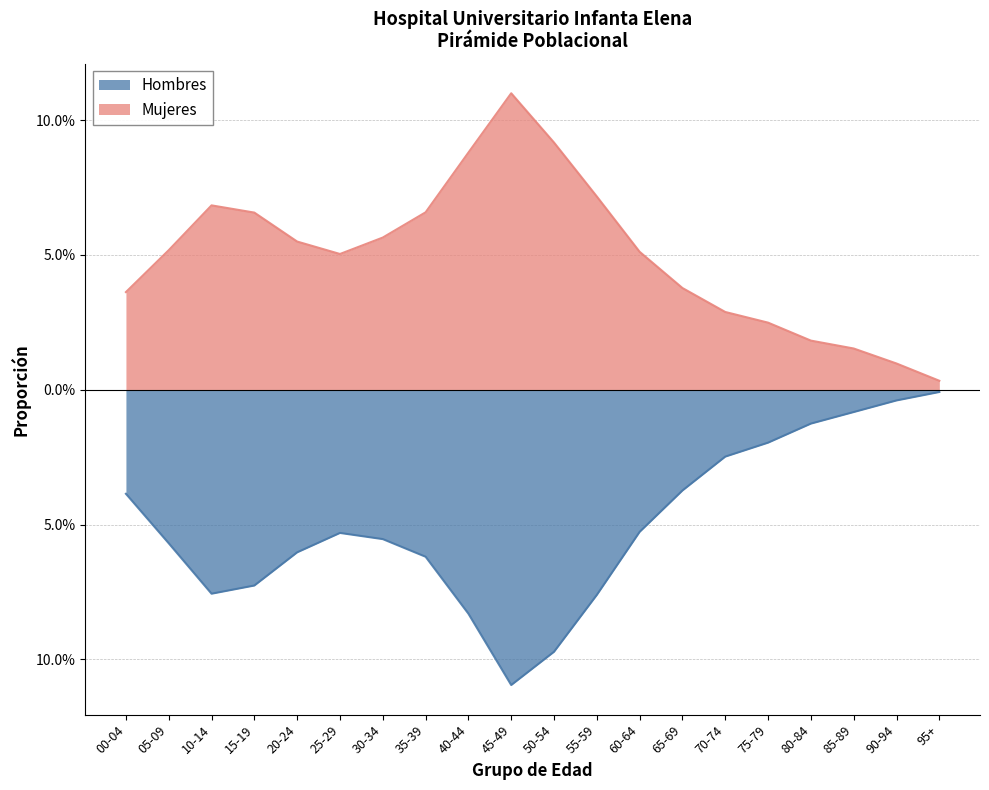

Rank the series by their maximum value, from highest to lowest.

Mujeres, Hombres